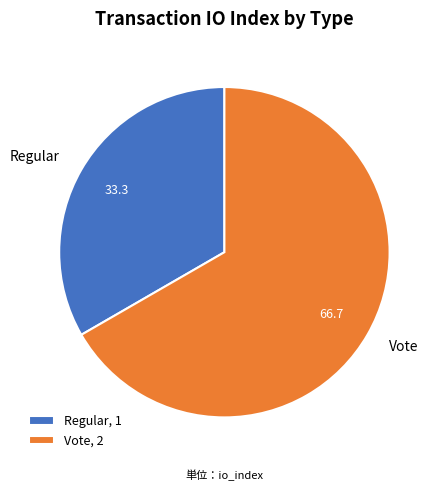

Is Regular the majority of the pie?

No